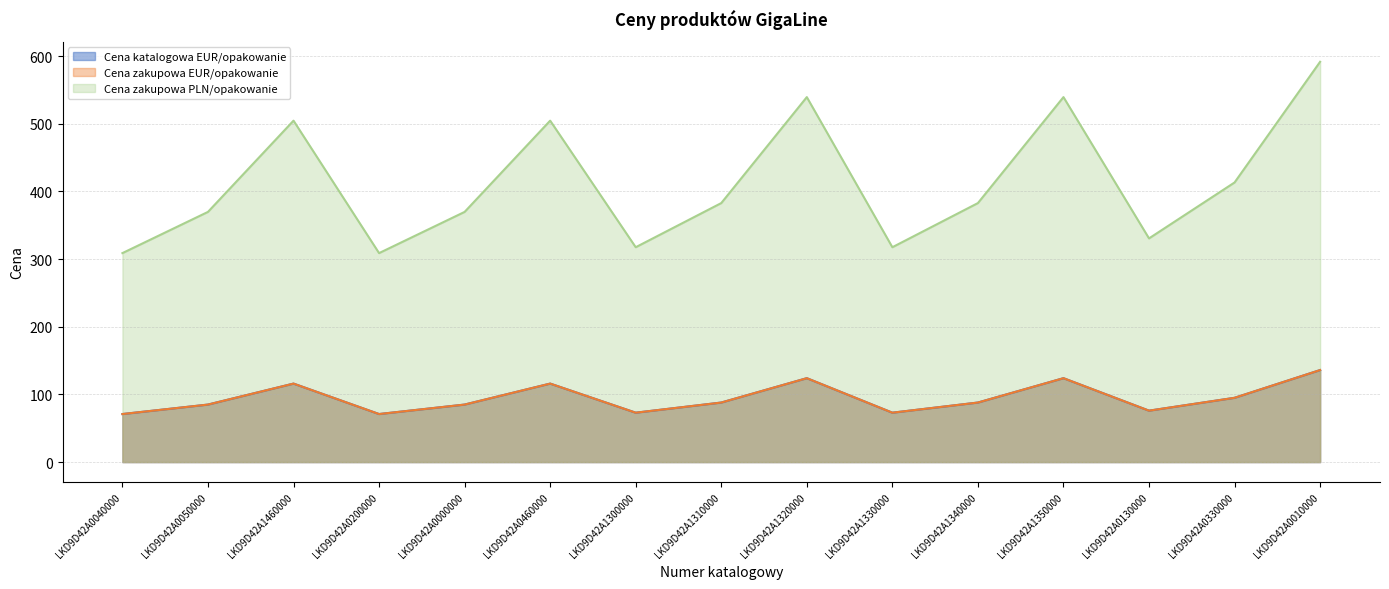

True or false: Cena zakupowa PLN/opakowanie and Cena katalogowa EUR/opakowanie intersect in this chart.

False